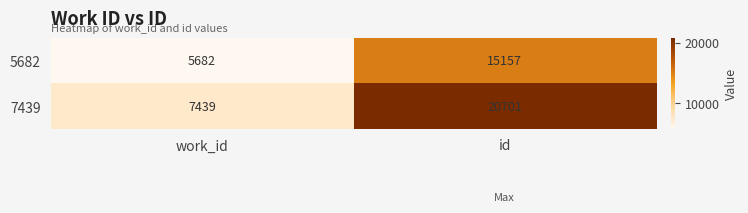

What is the smallest value displayed?

5682